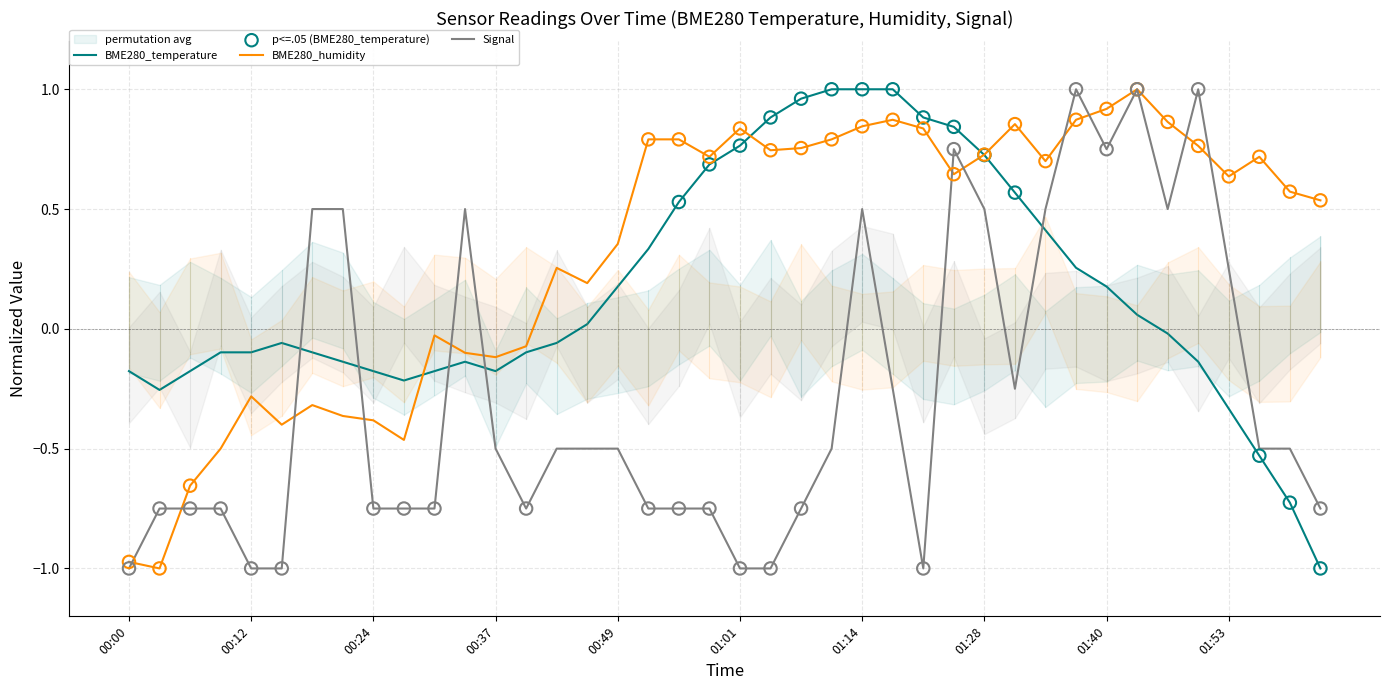

At how many categories does at least one series exceed 0?

29